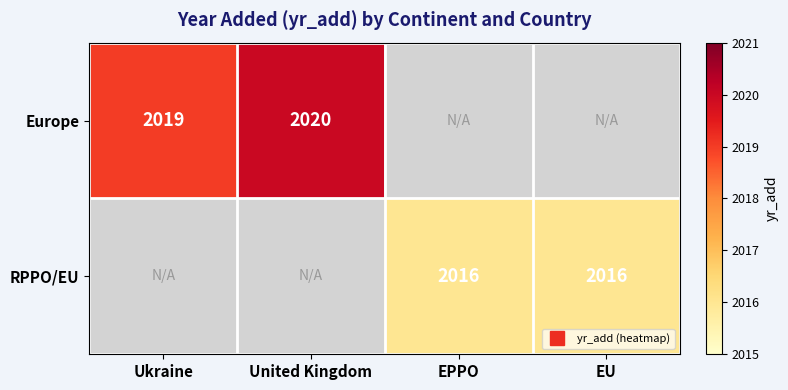

Is it true that Europe equals 2019.0 at Ukraine?

True